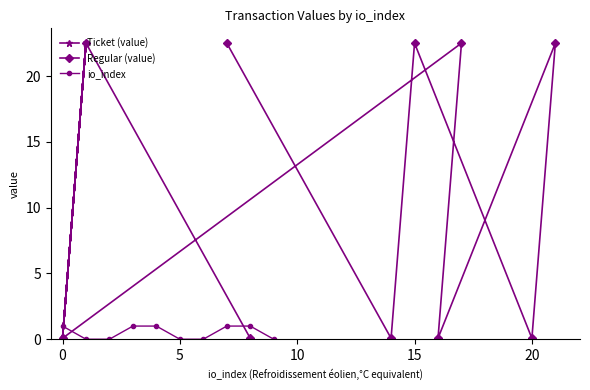

How many categories are shown in the chart?

10